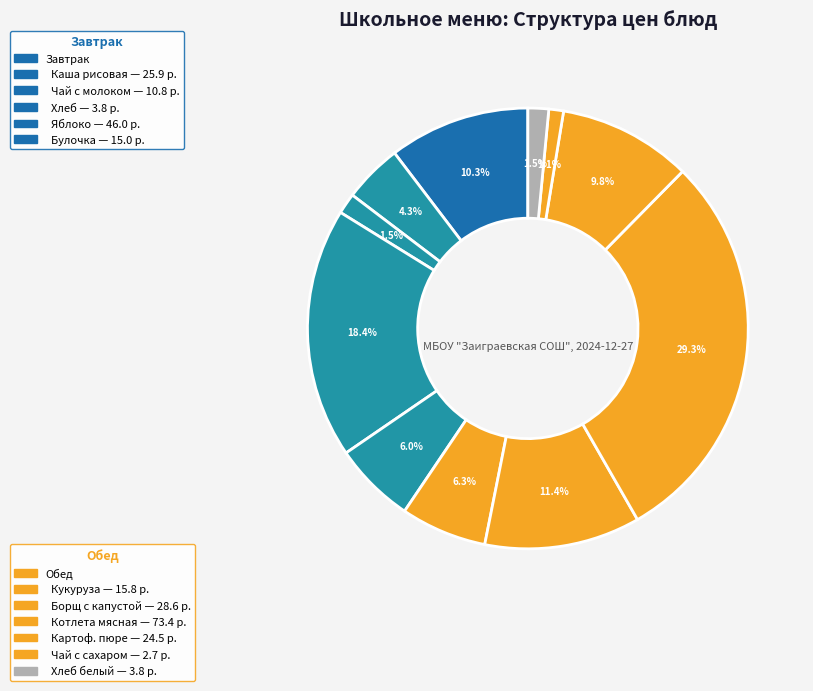

What is the smallest slice in the pie chart?

Чай с сахаром